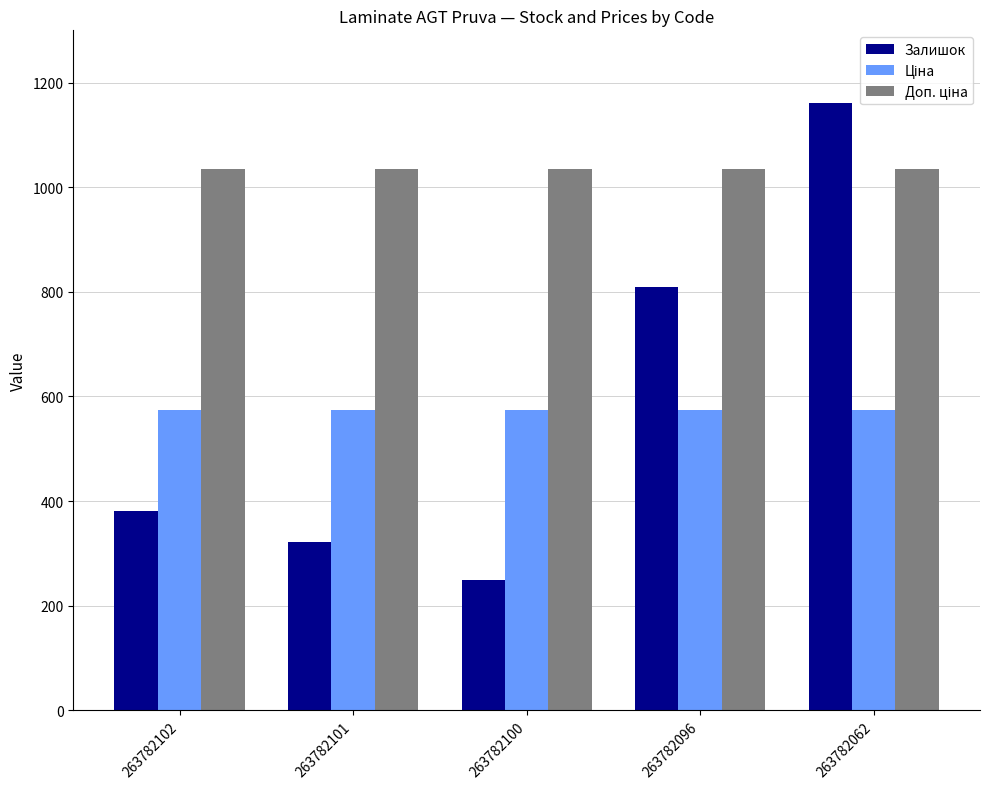

Read the Залишок value at 263782100.

249.0